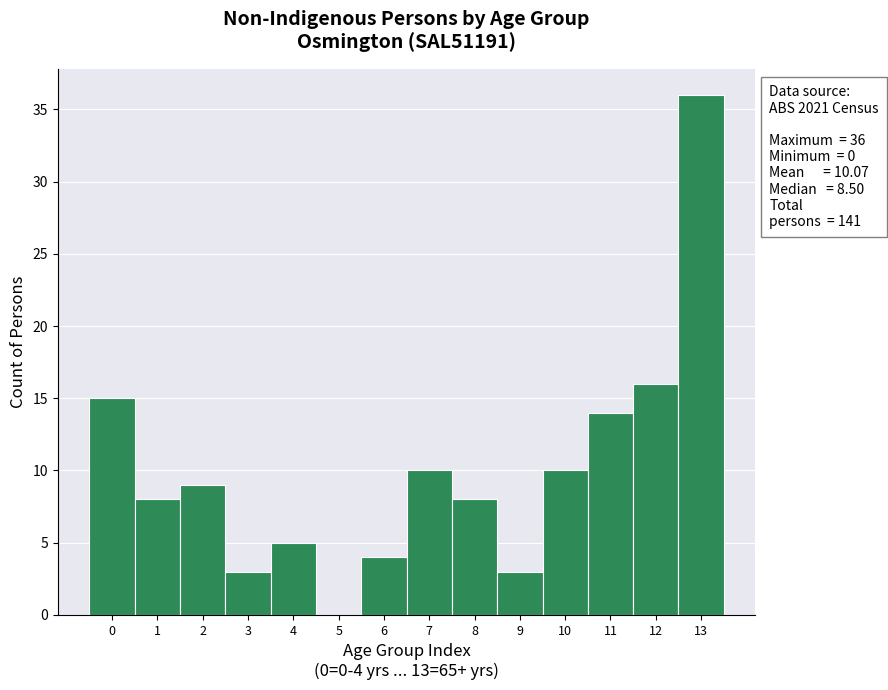

Over which range of the x-axis is the bar tallest?

12.5 to 13.5